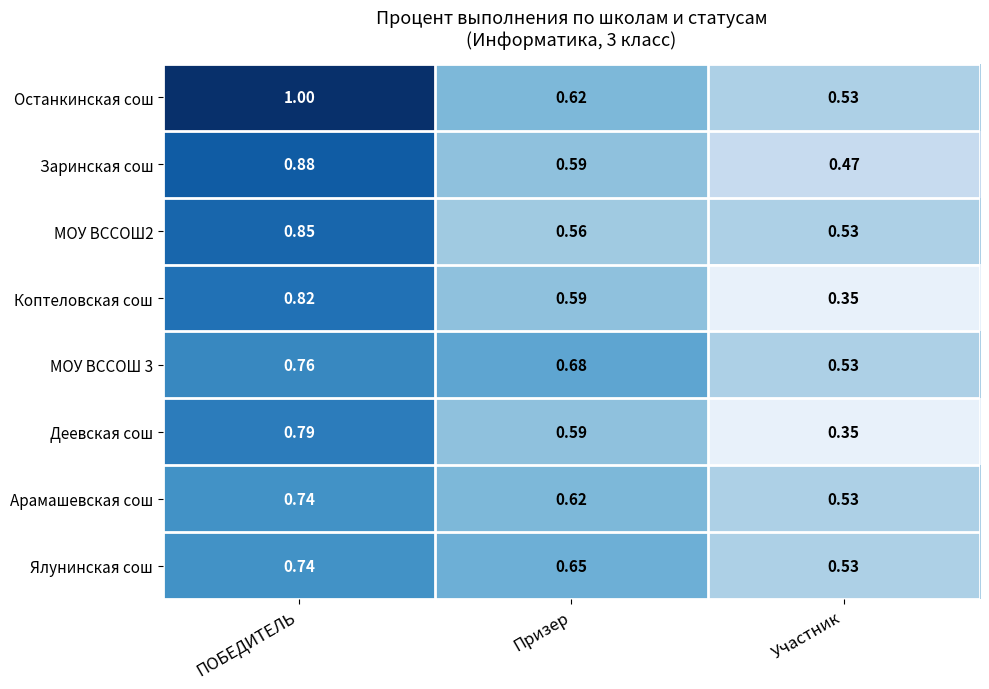

At which label does МОУ ВССОШ 3 reach its minimum?

Участник